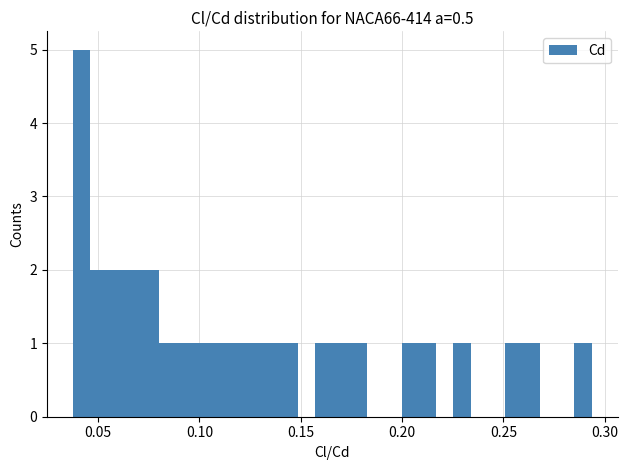

Read against the x-axis, roughly where is the centre of the tallest bar?

0.040